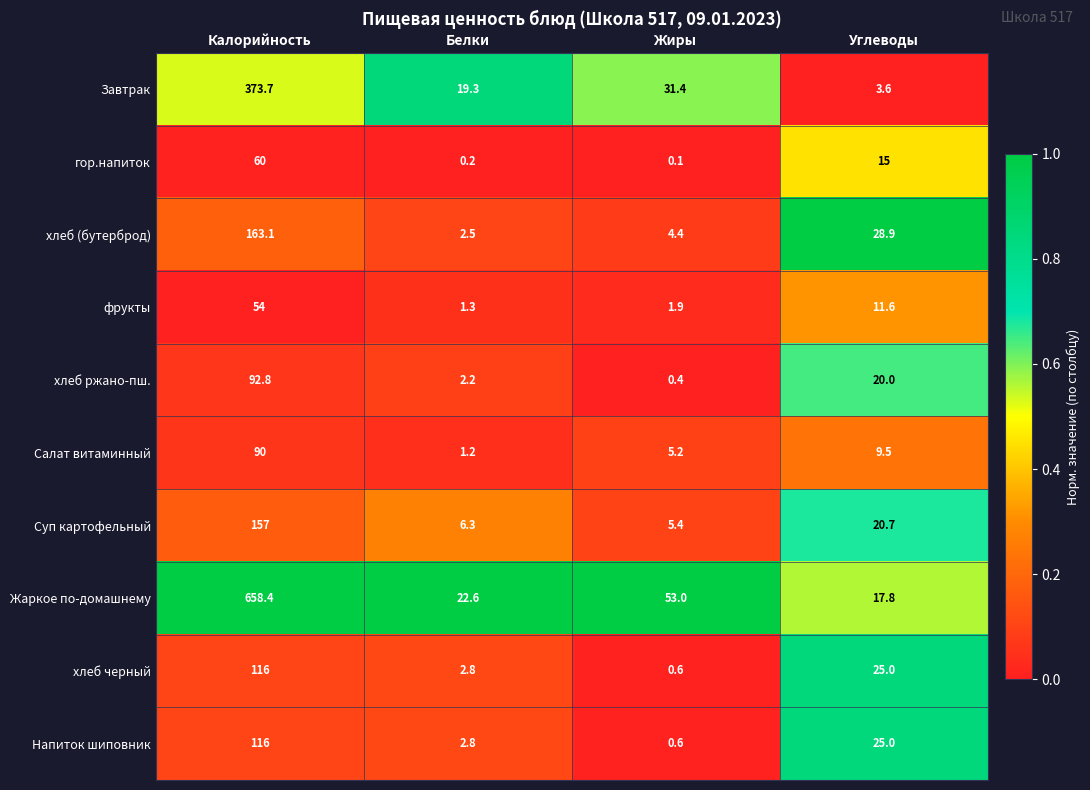

List the labels in order of хлеб (бутерброд) value, smallest first.

Белки, Жиры, Углеводы, Калорийность